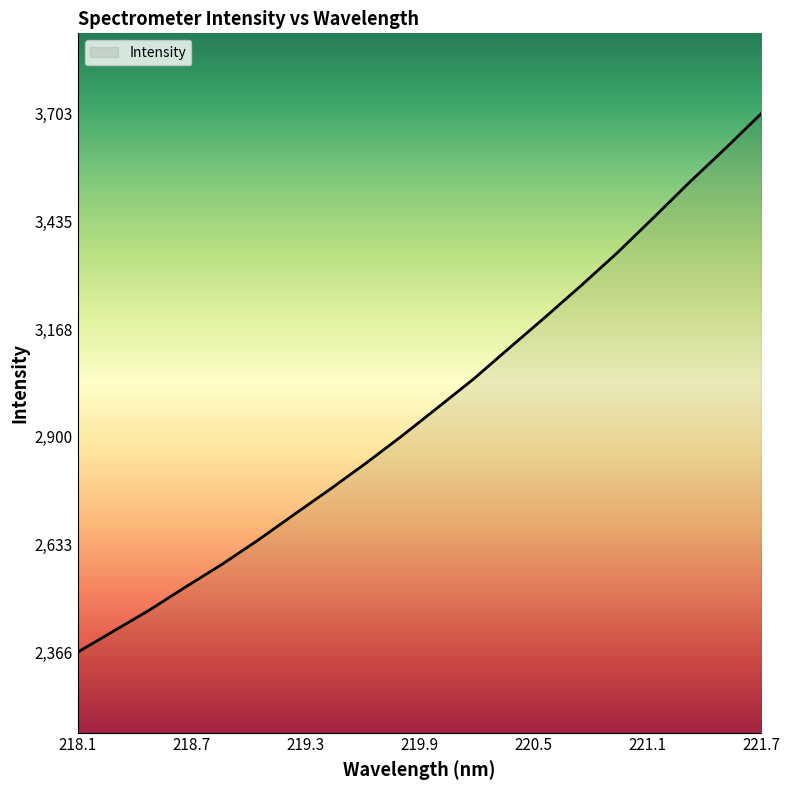

What is the maximum value shown in the chart?

3703.2